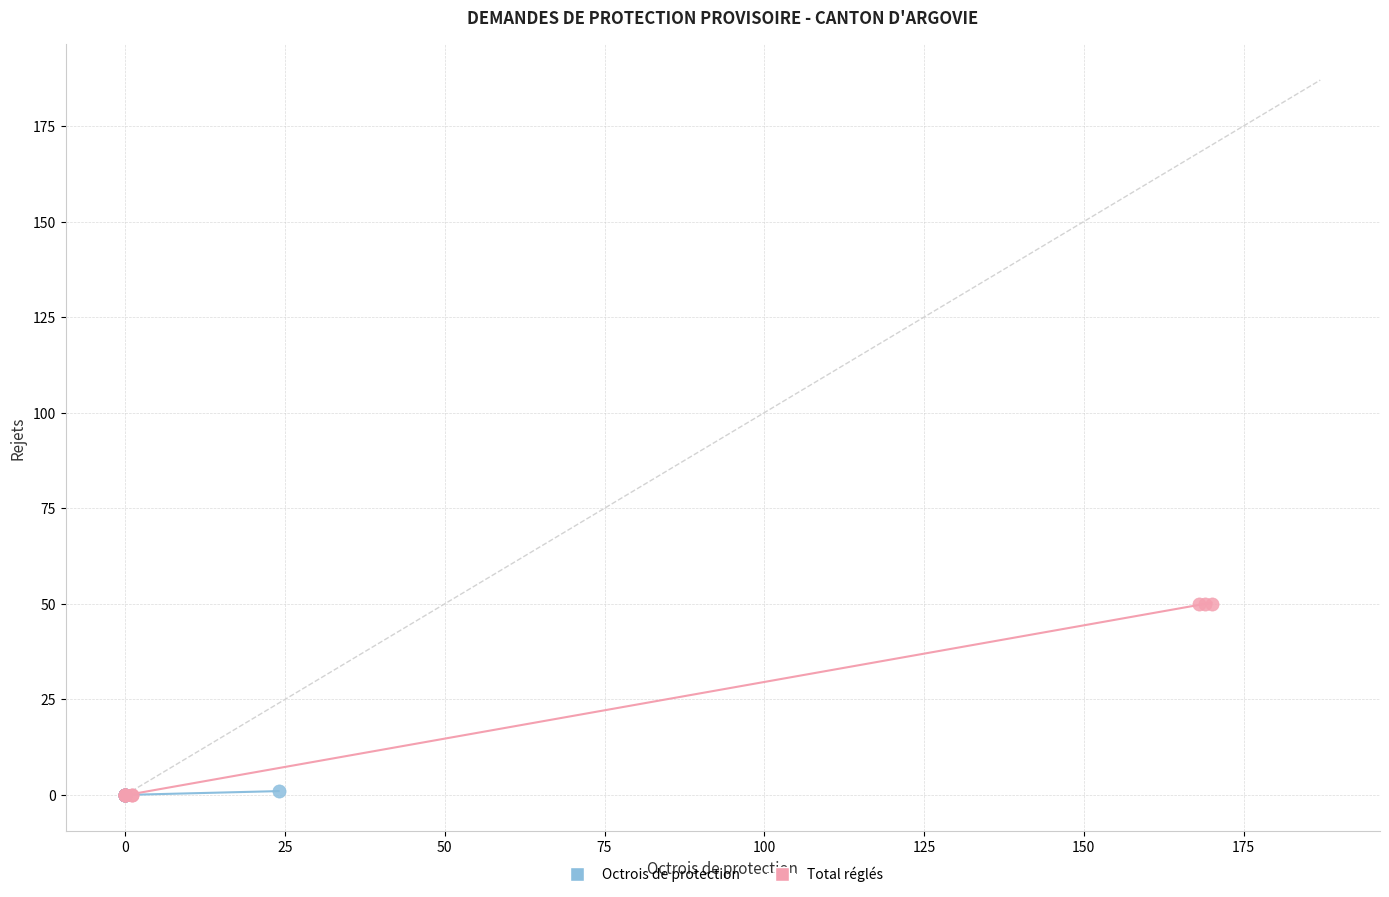

What are all the series names shown in the legend?

Octrois de protection, Total réglés